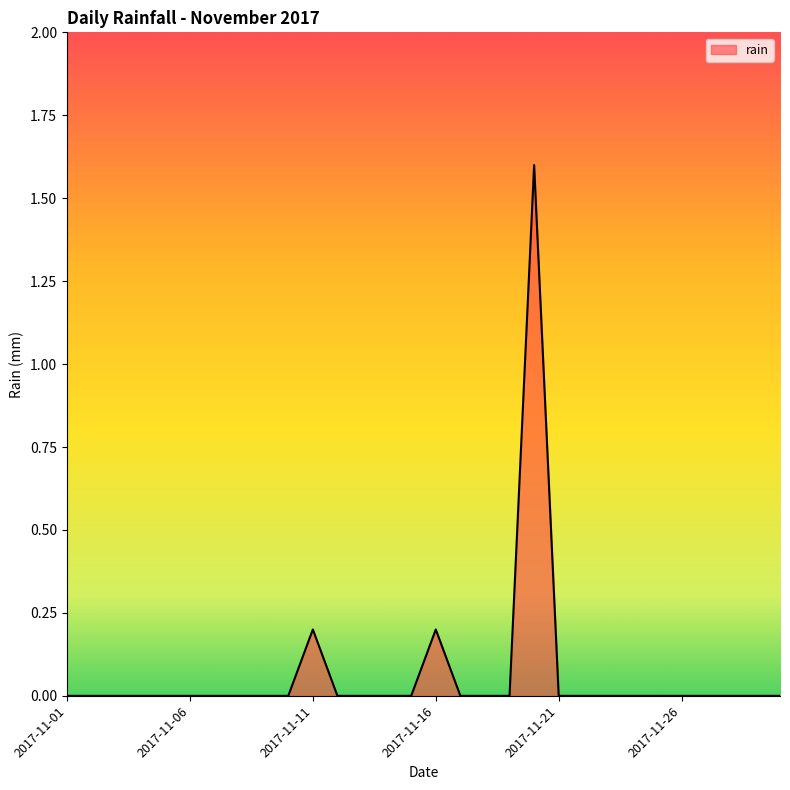

What is the difference between the maximum and minimum values?

1.6